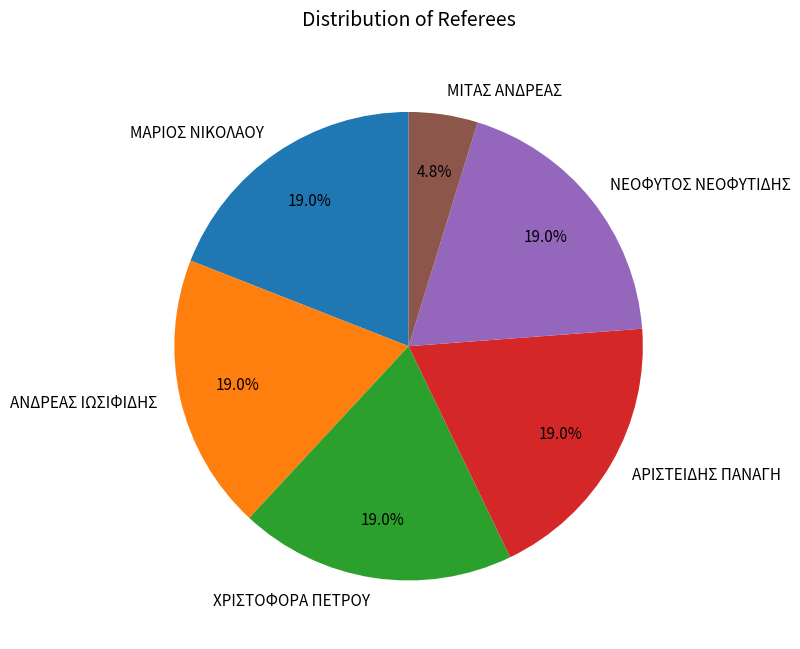

What is the ratio of the value at ΜΑΡΙΟΣ ΝΙΚΟΛΑΟΥ to the value at ΝΕΟΦΥΤΟΣ ΝΕΟΦΥΤΙΔΗΣ?

1.0